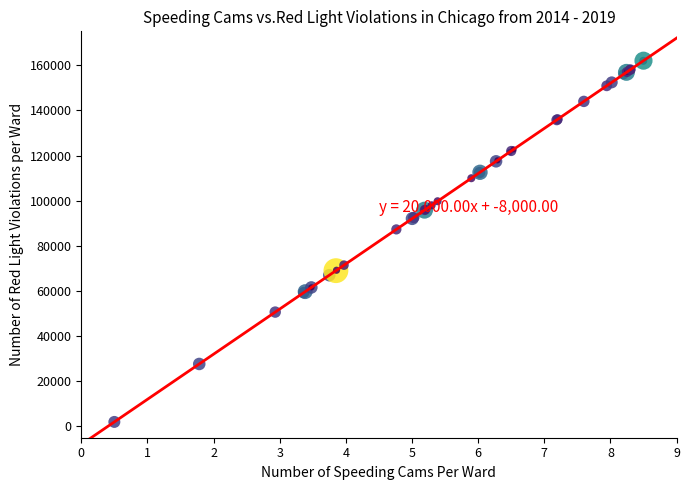

What Y value in the scatter plot is closest to 82000?

87270.6